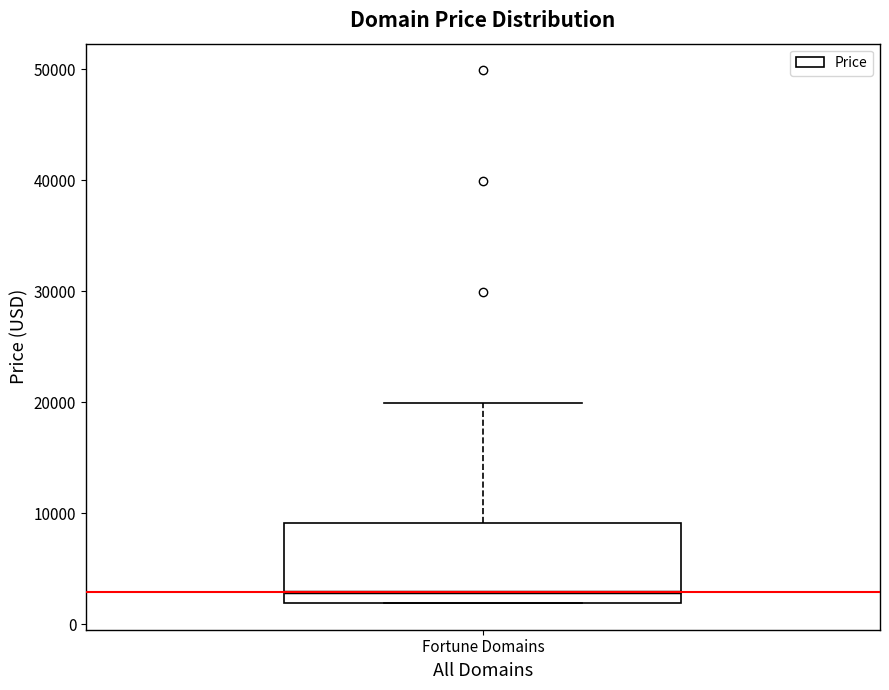

Where does the median line of the box for Fortune Domains sit on the y-axis? The values are not printed on the chart, so give them approximately, as read against the axis.

3000